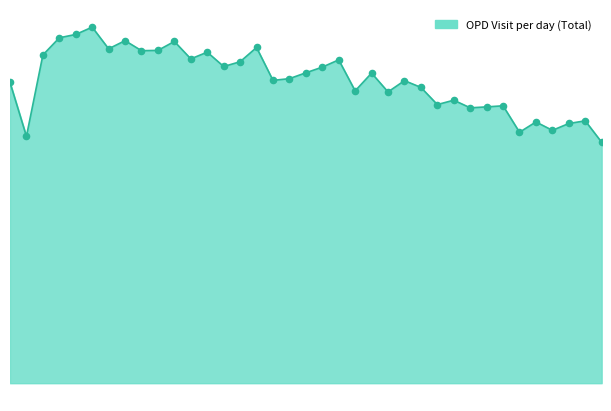

Is this an area chart (filled region under the line)?

Yes